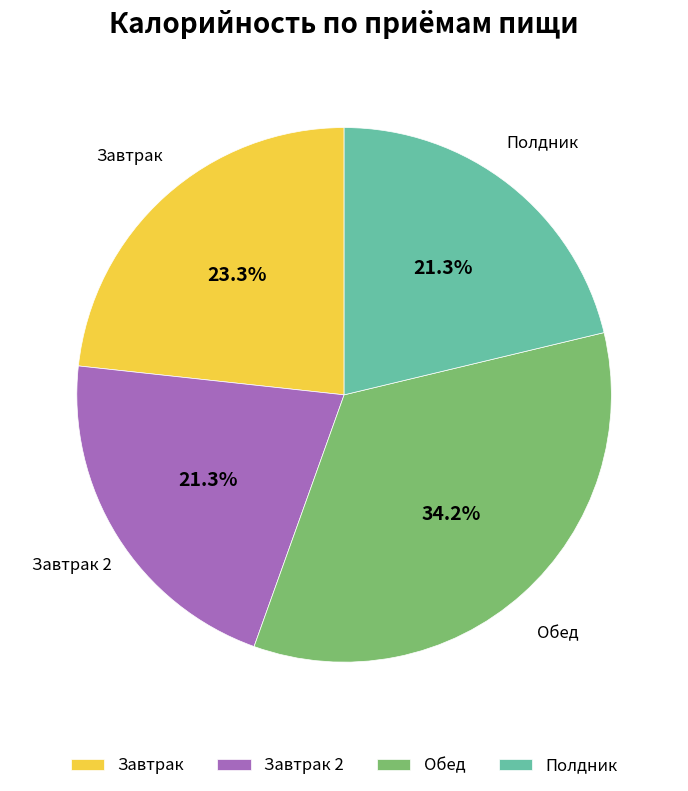

How many slices are in this pie chart?

4